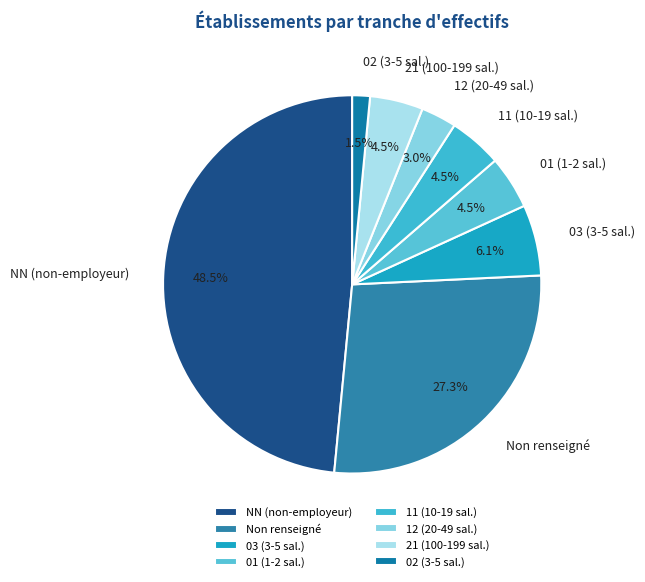

Combined, do 02 (3-5 sal.) and 21 (100-199 sal.) account for over 50%?

No